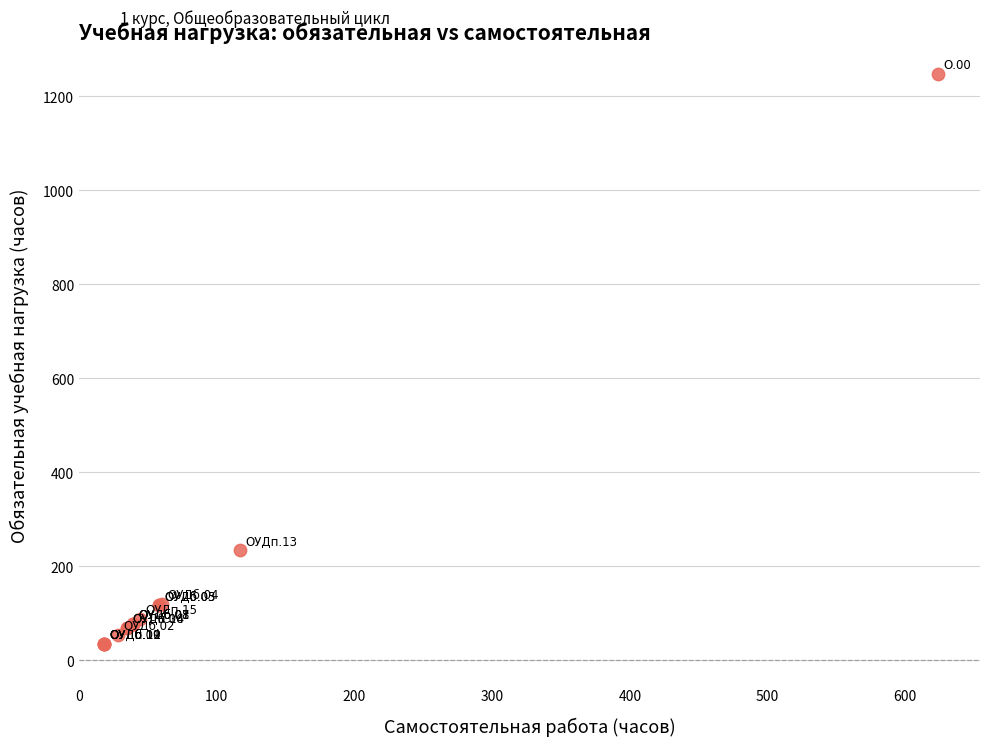

What Y value in the scatter plot is closest to 642?

234